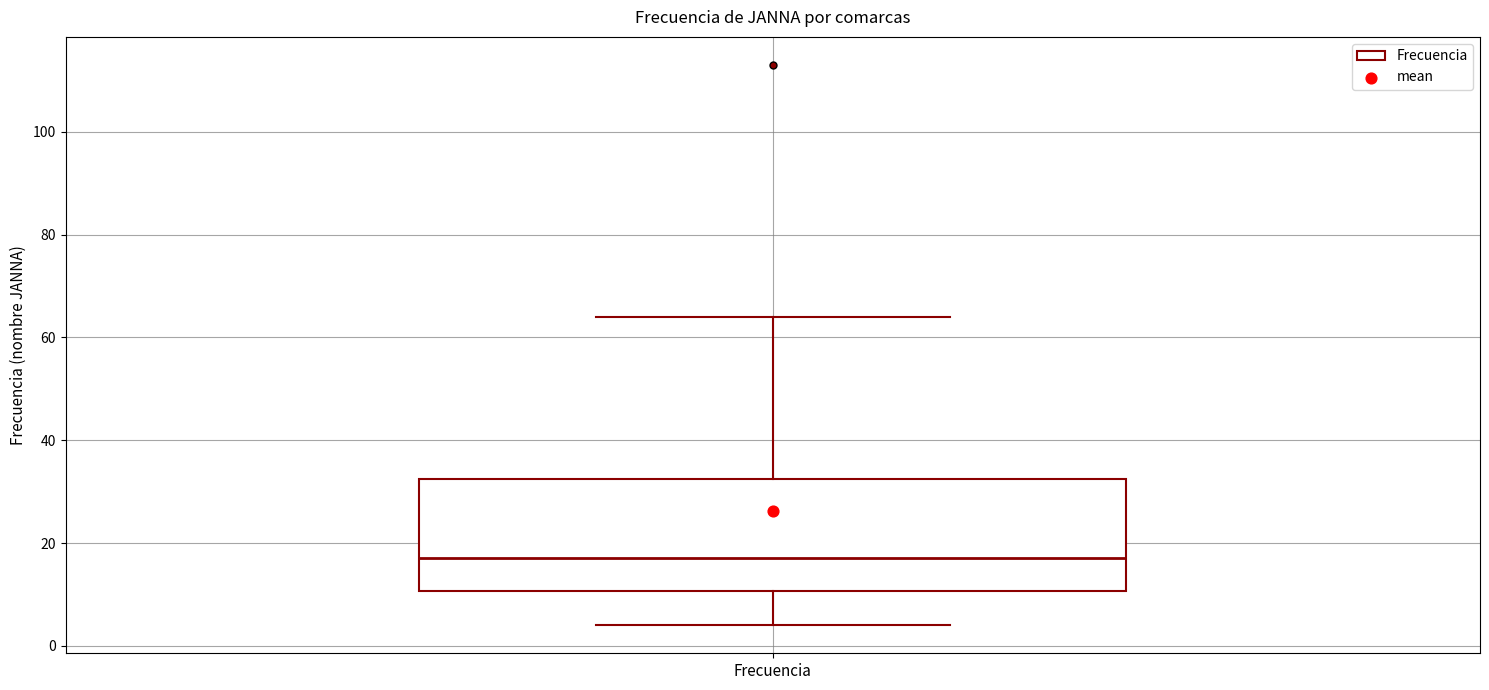

Read this box plot against the y-axis: the position of the median line, the range covered by the box, and the ends of both whiskers. The values are not printed on the chart, so give them approximately, as read against the axis.

median 18, box 10 to 32, whiskers 4 to 64